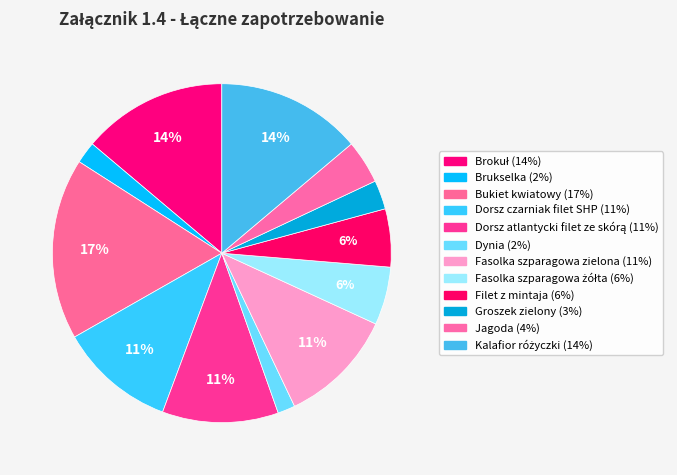

How many segments does this pie chart have?

12